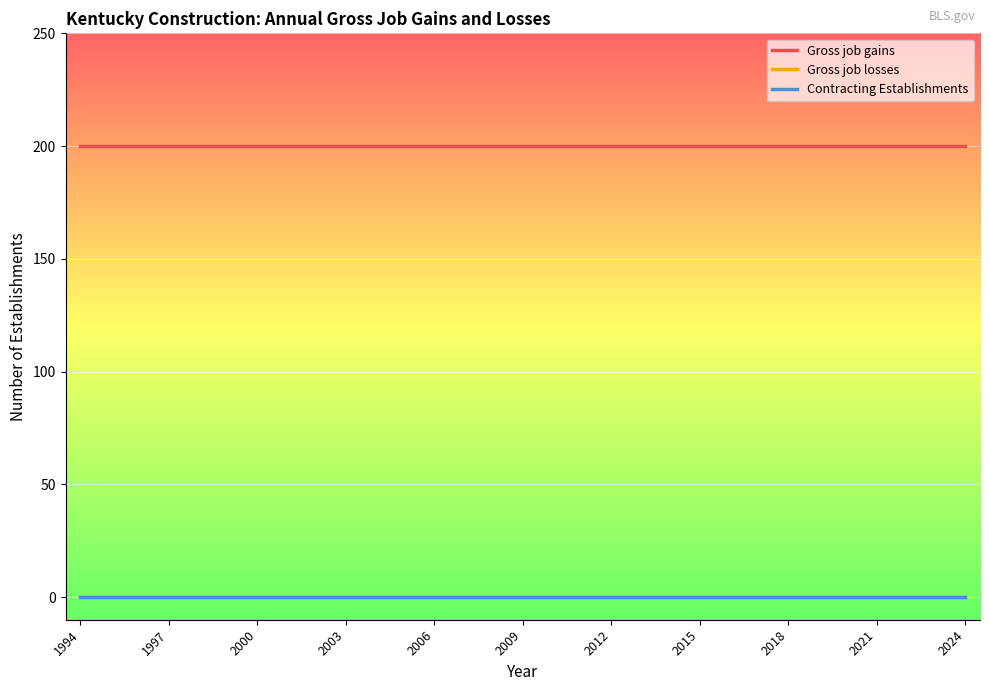

List the series in order of their peak value, highest first.

Gross job gains, Gross job losses, Contracting Establishments